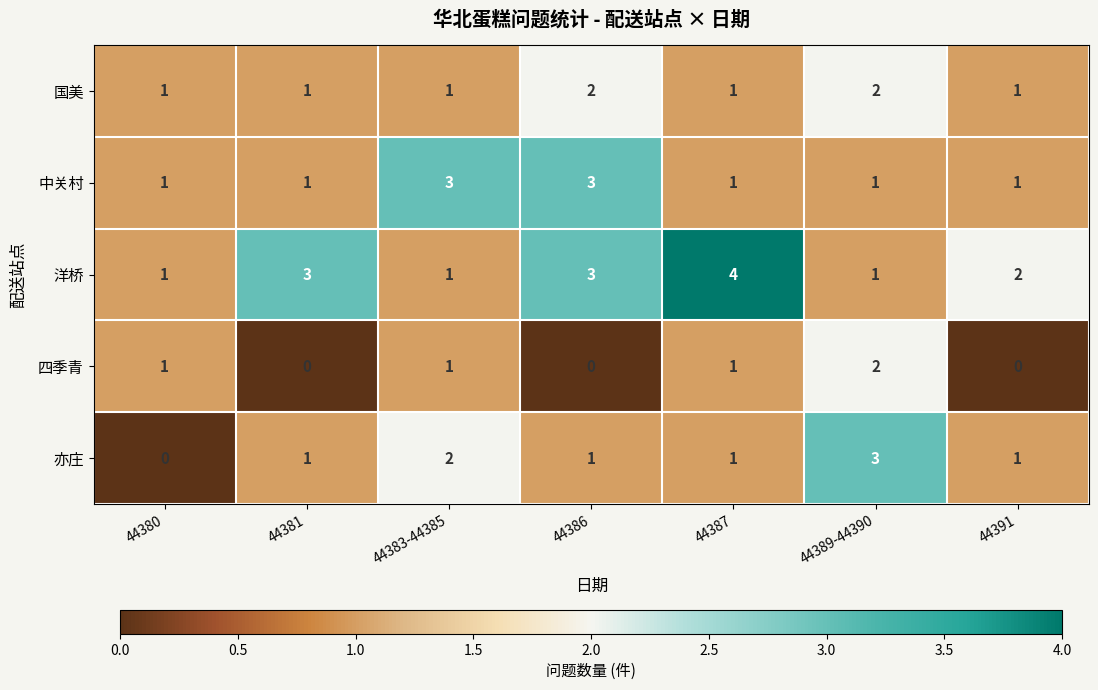

At which label does 洋桥 reach its peak?

44387